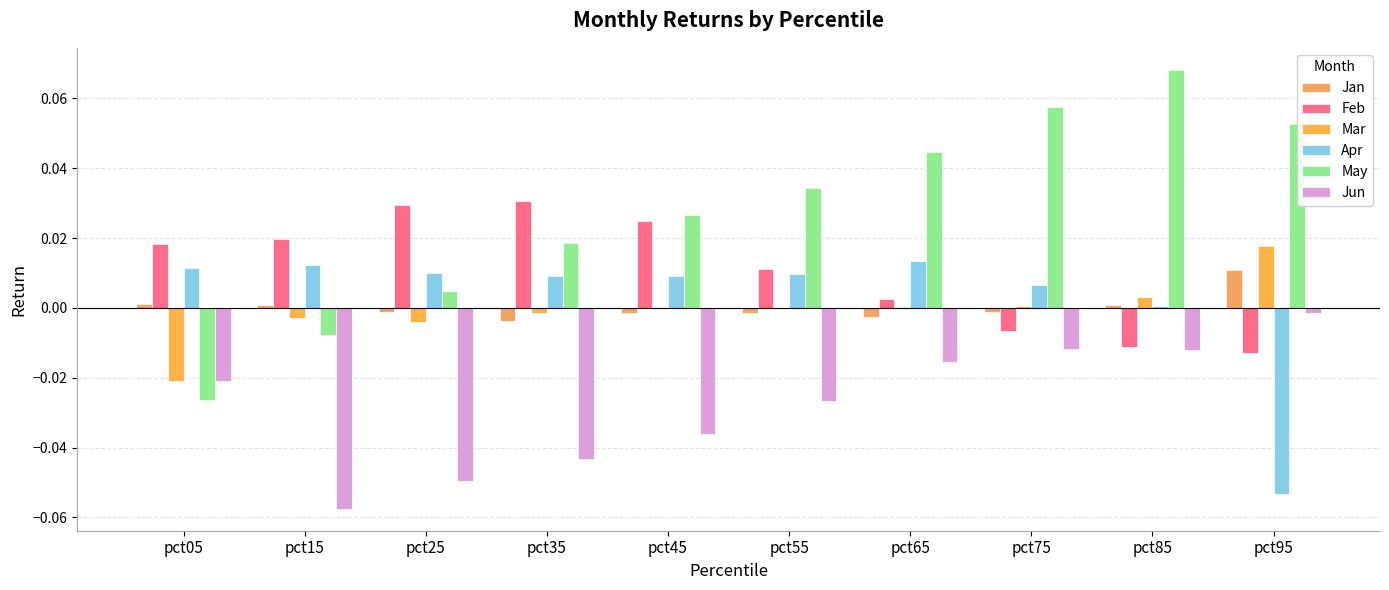

Reading left to right, extract all data points from this chart.

Jan: pct05=0.0	pct15=0.0	pct25=-0.0	pct35=-0.0	pct45=-0.0	pct55=-0.0	pct65=-0.0	pct75=-0.0	pct85=0.0	pct95=0.0
Feb: pct05=0.0	pct15=0.0	pct25=0.0	pct35=0.0	pct45=0.0	pct55=0.0	pct65=0.0	pct75=-0.0	pct85=-0.0	pct95=-0.0
Mar: pct05=-0.0	pct15=-0.0	pct25=-0.0	pct35=-0.0	pct45=0.0	pct55=0.0	pct65=0.0	pct75=0.0	pct85=0.0	pct95=0.0
Apr: pct05=0.0	pct15=0.0	pct25=0.0	pct35=0.0	pct45=0.0	pct55=0.0	pct65=0.0	pct75=0.0	pct85=0.0	pct95=-0.1
May: pct05=-0.0	pct15=-0.0	pct25=0.0	pct35=0.0	pct45=0.0	pct55=0.0	pct65=0.0	pct75=0.1	pct85=0.1	pct95=0.1
Jun: pct05=-0.0	pct15=-0.1	pct25=-0.0	pct35=-0.0	pct45=-0.0	pct55=-0.0	pct65=-0.0	pct75=-0.0	pct85=-0.0	pct95=-0.0